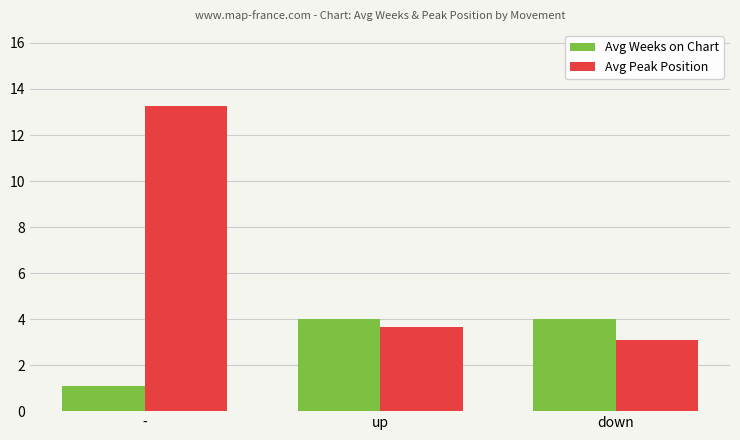

What is the label of the 3rd bar from the left?

down